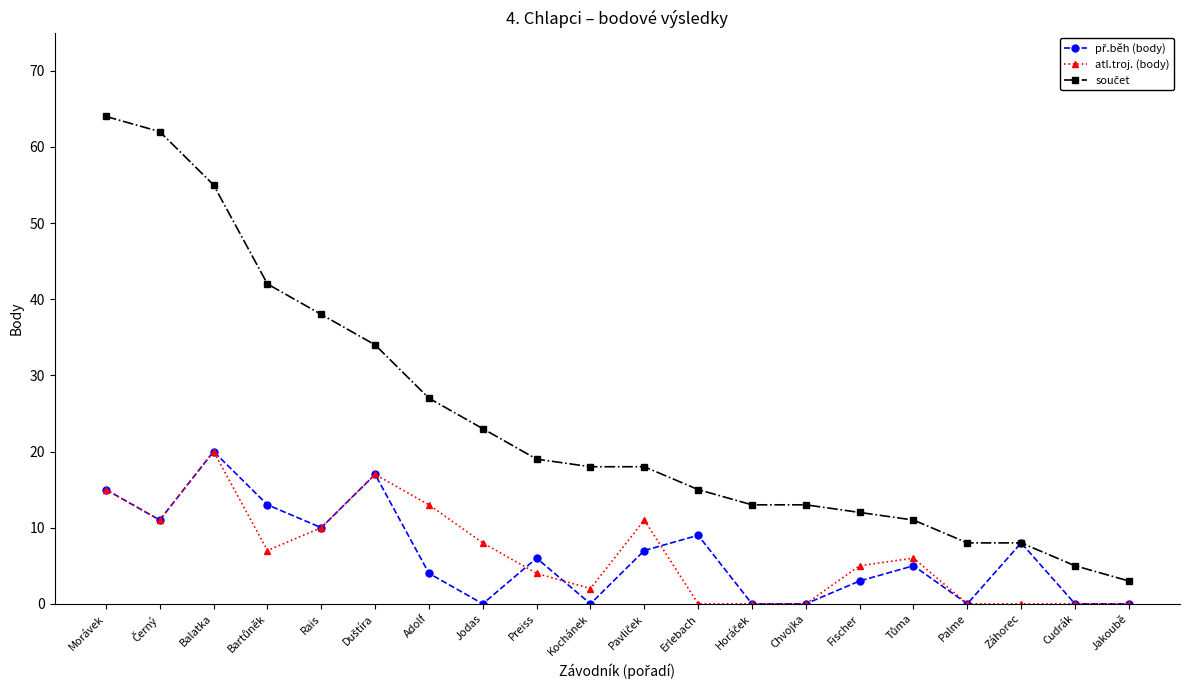

What is the spread (max minus min) of values at Morávek?

49